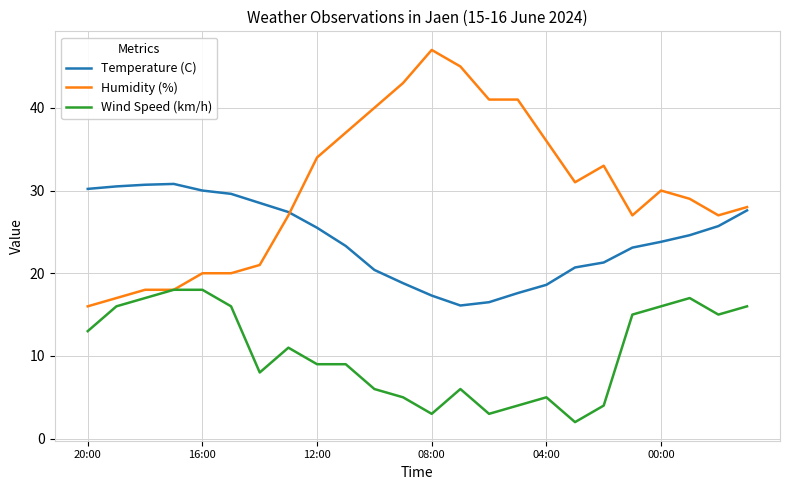

What is the maximum value for Temperature (C)?

30.8